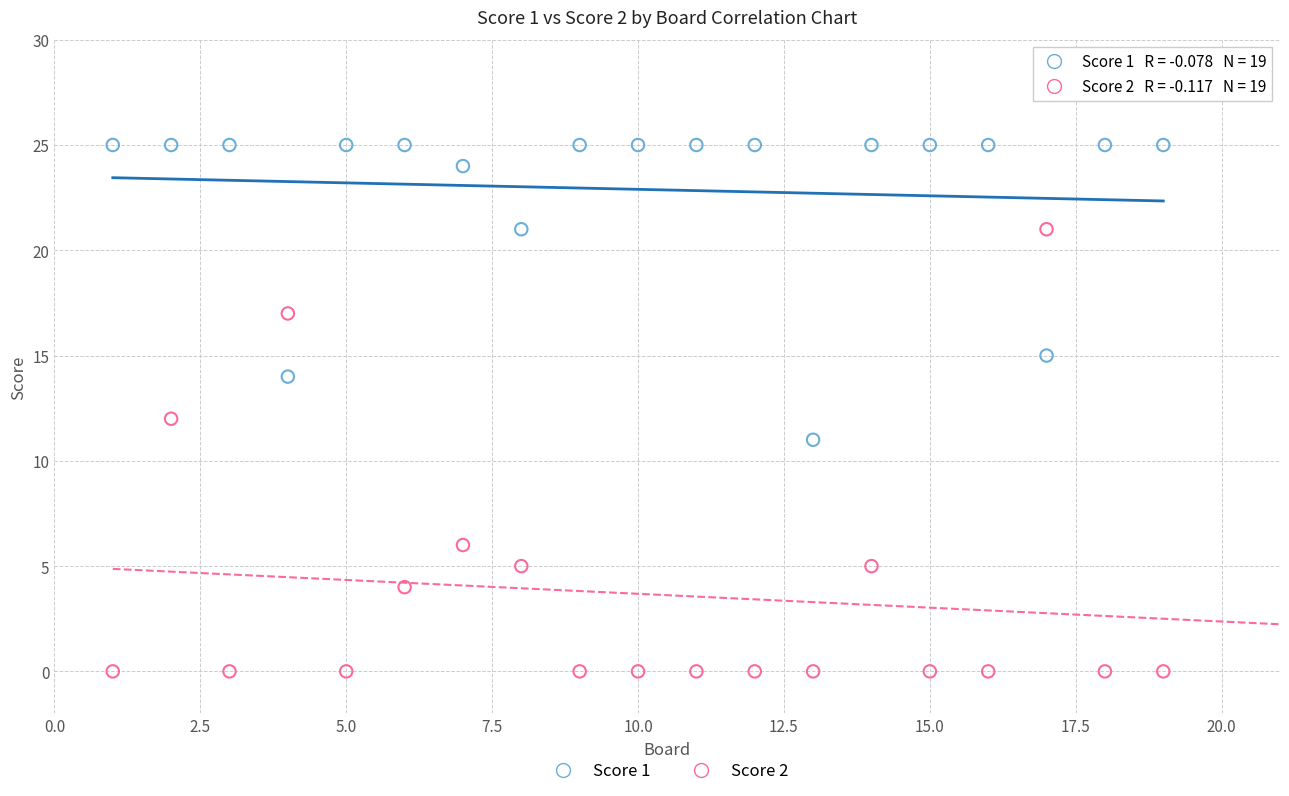

What is the X range (max minus min) for the scatter plot?

18